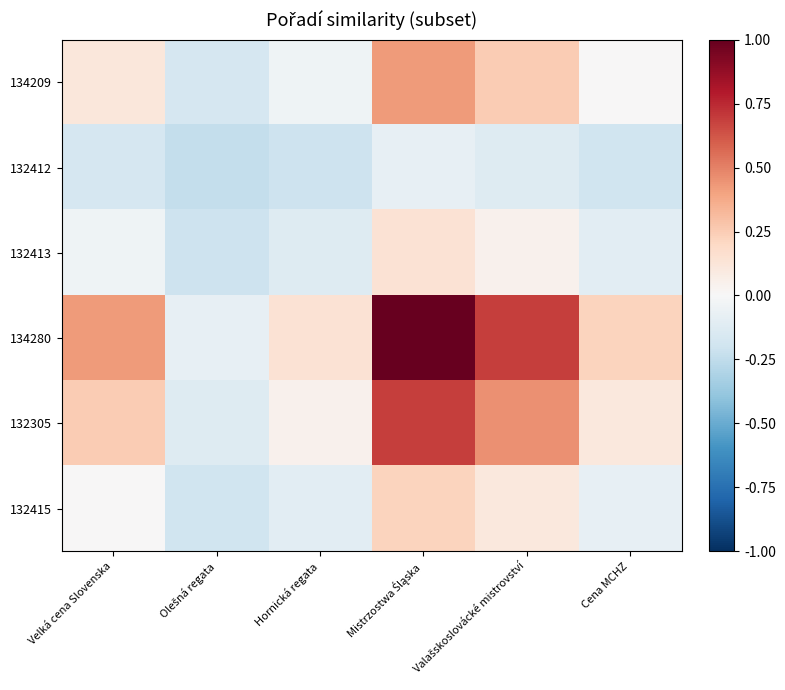

Reading left to right, extract all data points from this chart.

134209: Velká cena Slovenska=0.1	Olešná regata=-0.2	Hornická regata=-0.0	Mistrzostwa Śląska=0.4	Valašskoslovácké mistrovství=0.3	Cena MCHZ=0.0
132412: Velká cena Slovenska=-0.2	Olešná regata=-0.2	Hornická regata=-0.2	Mistrzostwa Śląska=-0.1	Valašskoslovácké mistrovství=-0.1	Cena MCHZ=-0.2
132413: Velká cena Slovenska=-0.0	Olešná regata=-0.2	Hornická regata=-0.1	Mistrzostwa Śląska=0.1	Valašskoslovácké mistrovství=0.0	Cena MCHZ=-0.1
134280: Velká cena Slovenska=0.4	Olešná regata=-0.1	Hornická regata=0.1	Mistrzostwa Śląska=1.0	Valašskoslovácké mistrovství=0.7	Cena MCHZ=0.2
132305: Velká cena Slovenska=0.3	Olešná regata=-0.1	Hornická regata=0.0	Mistrzostwa Śląska=0.7	Valašskoslovácké mistrovství=0.5	Cena MCHZ=0.1
132415: Velká cena Slovenska=0.0	Olešná regata=-0.2	Hornická regata=-0.1	Mistrzostwa Śląska=0.2	Valašskoslovácké mistrovství=0.1	Cena MCHZ=-0.1